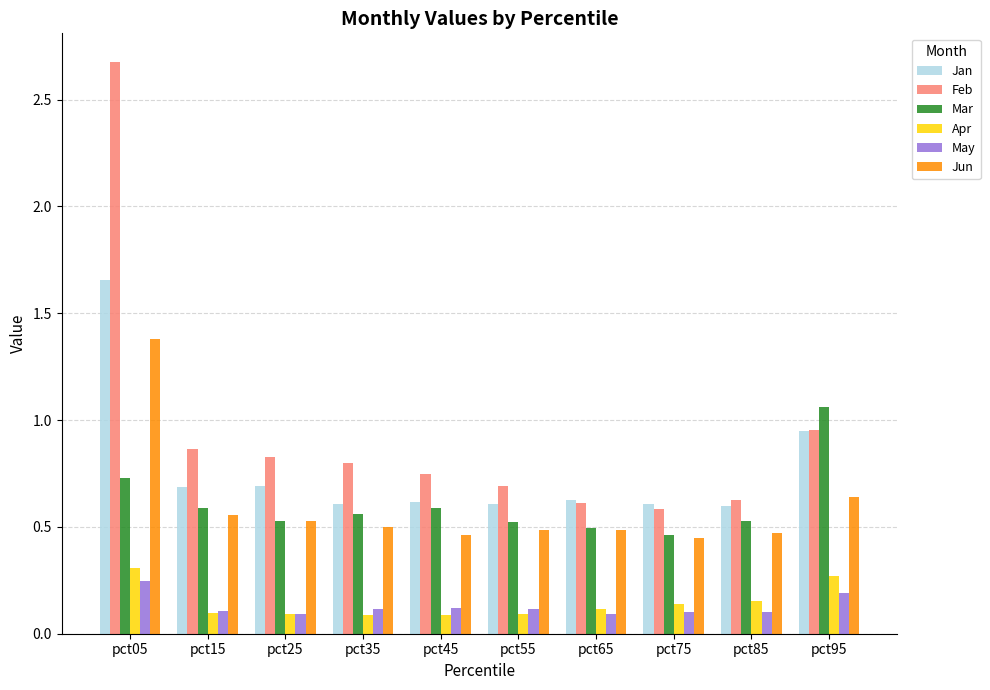

What are all the series names shown in the legend?

Jan, Feb, Mar, Apr, May, Jun